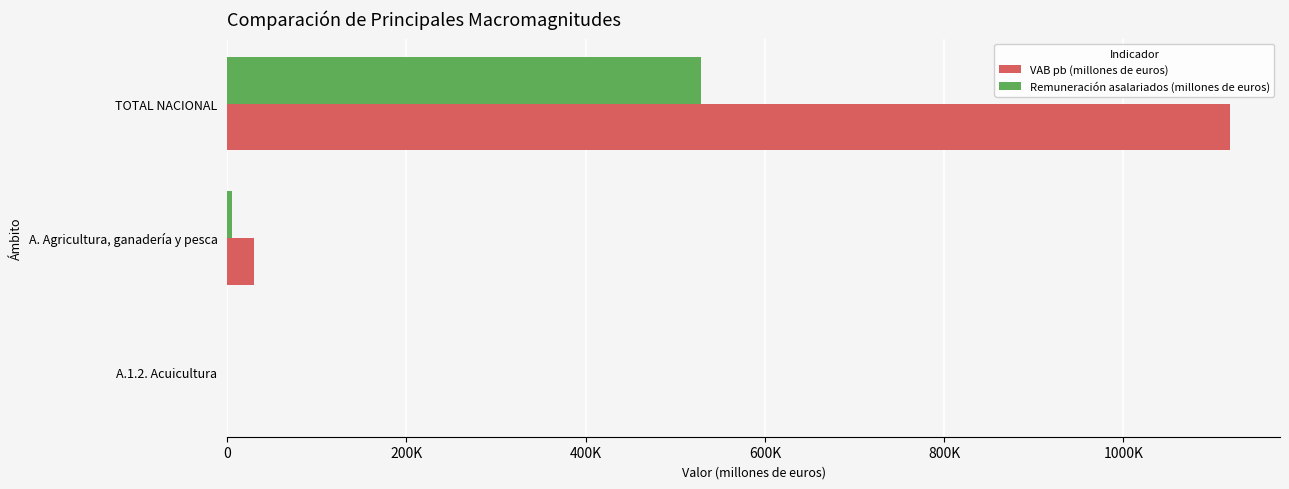

List the series in order of their peak value, highest first.

VAB pb (millones de euros), Remuneración asalariados (millones de euros)